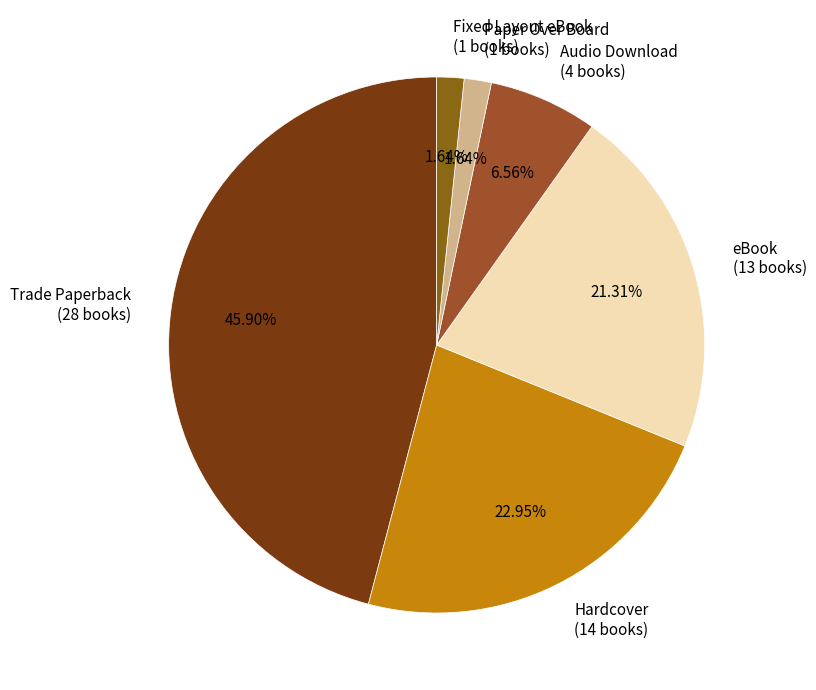

Between Paper Over Board (1 books) and Audio Download (4 books), which is larger?

Audio Download (4 books)